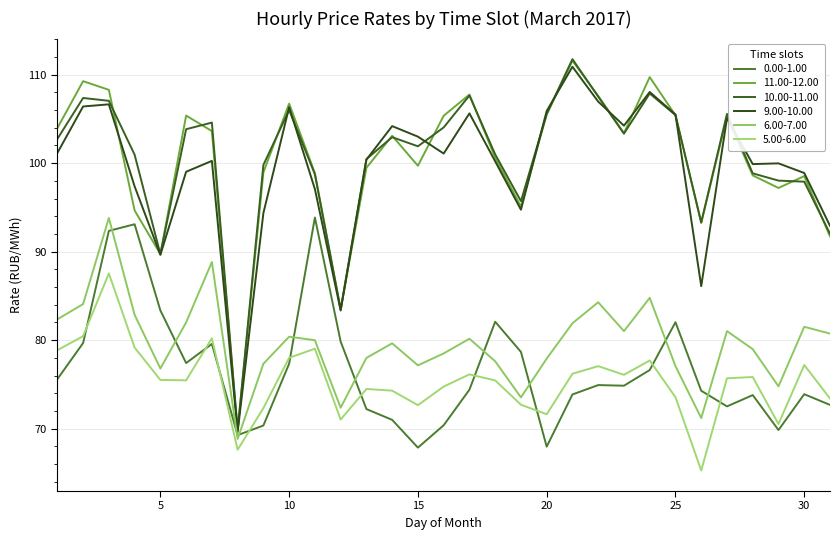

What is the difference between the maximum and minimum values in the 11.00-12.00 series?

41.8